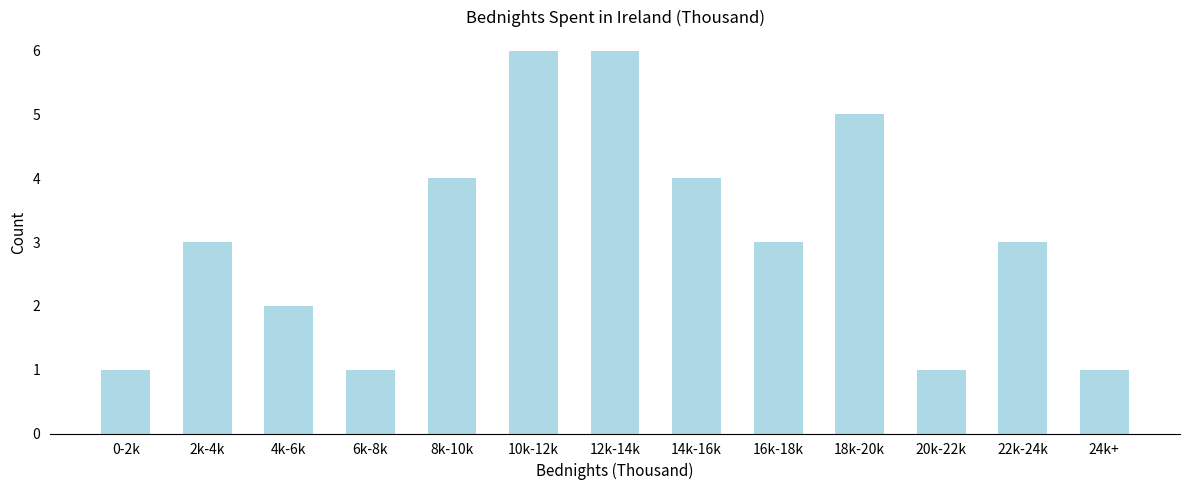

Reading left to right, what are all the values shown in this chart?

0-2k=1	2k-4k=3	4k-6k=2	6k-8k=1	8k-10k=4	10k-12k=6	12k-14k=6	14k-16k=4	16k-18k=3	18k-20k=5	20k-22k=1	22k-24k=3	24k+=1